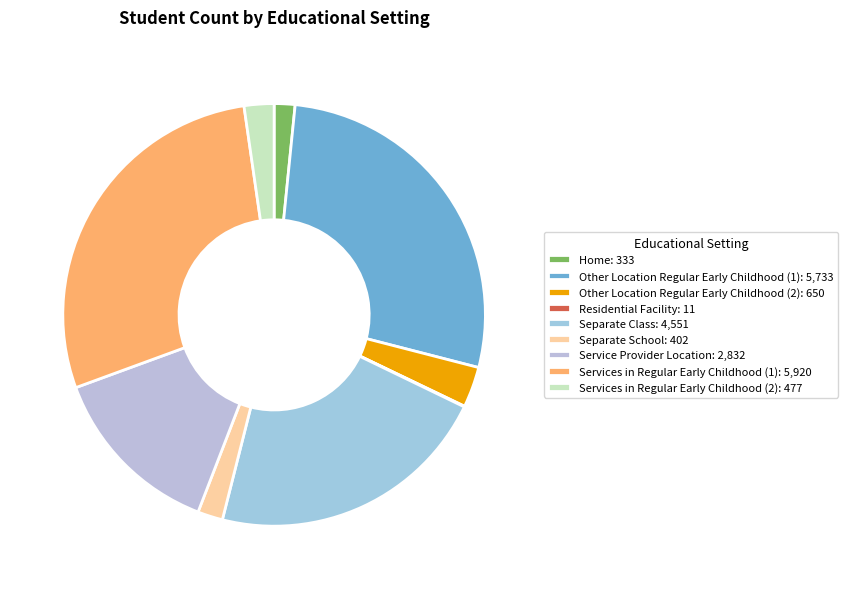

Which category has the smallest portion of the pie?

Residential Facility